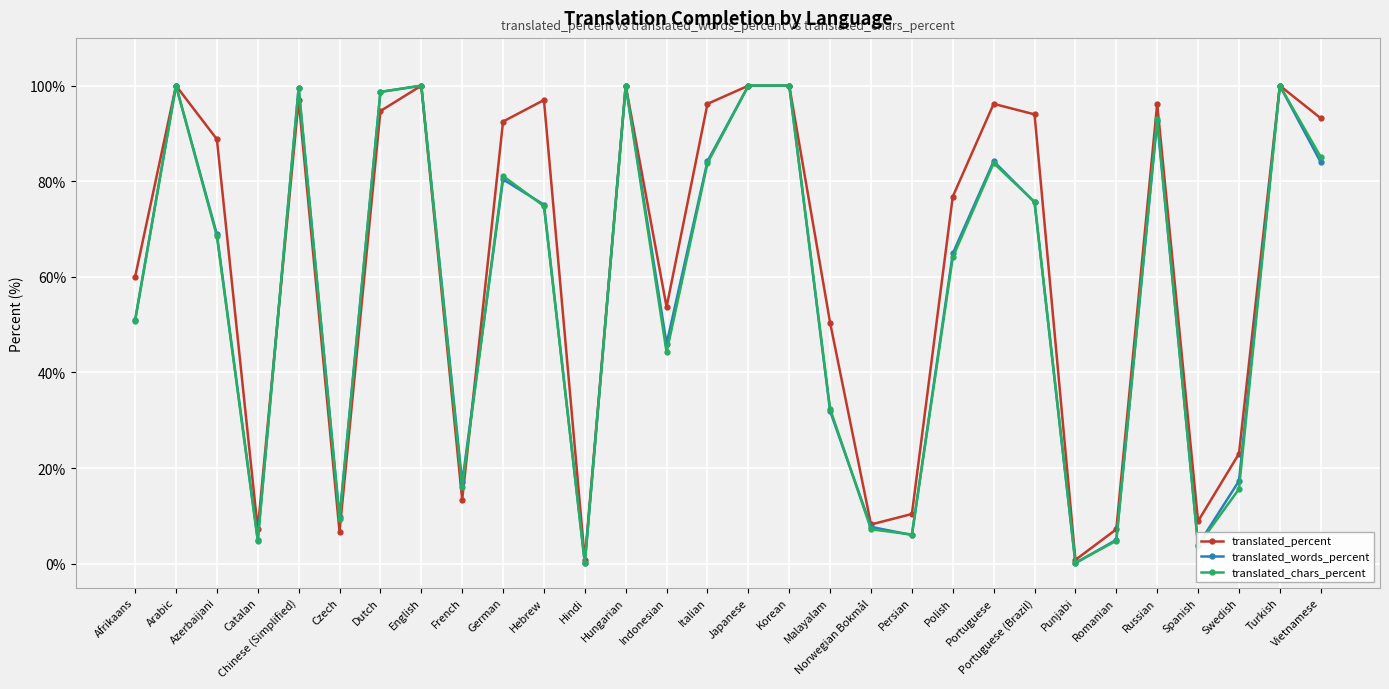

What is the value of the translated_chars_percent point at the 21st from the left?

64.1